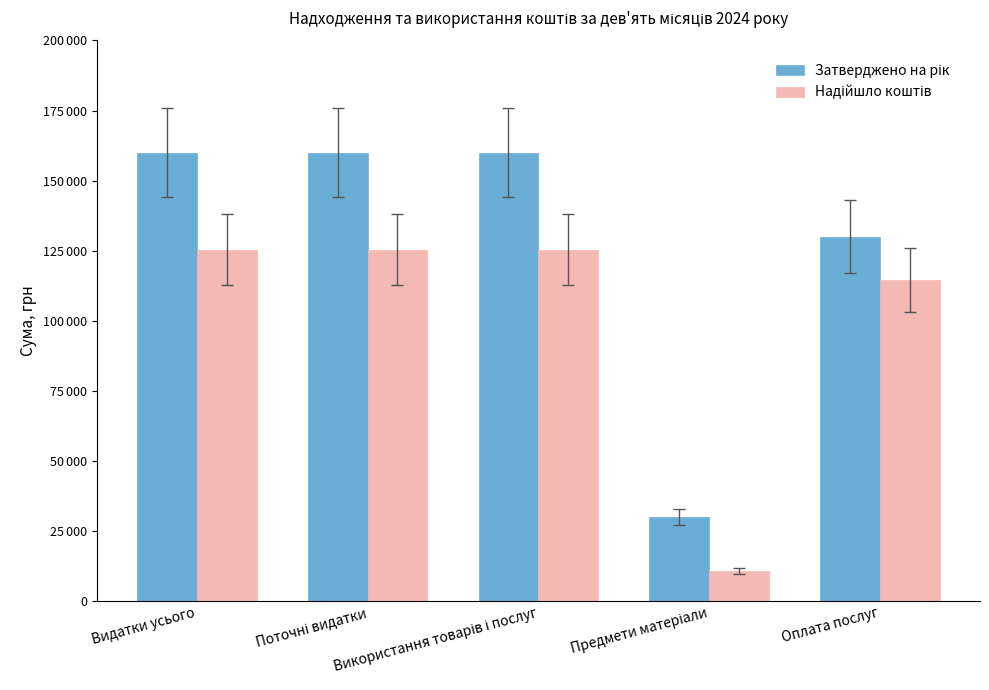

What is the difference between the second highest and second lowest values in the Затверджено на рік series?

30000